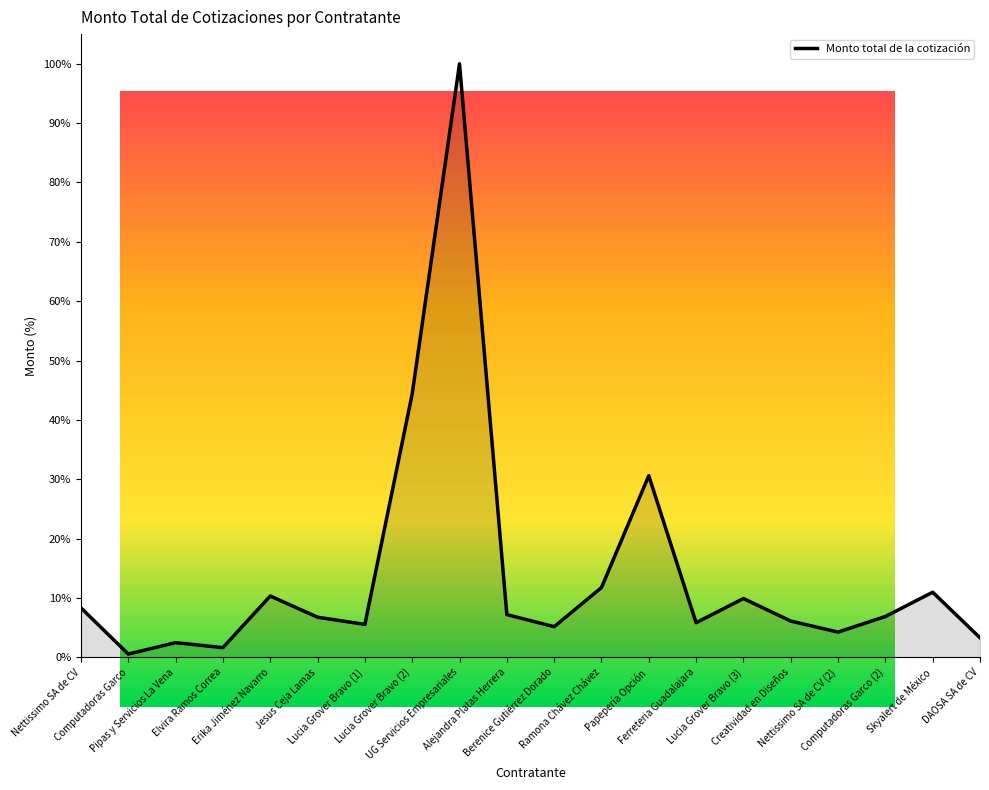

Which category has the highest value across all series?

UG Servicios Empresariales